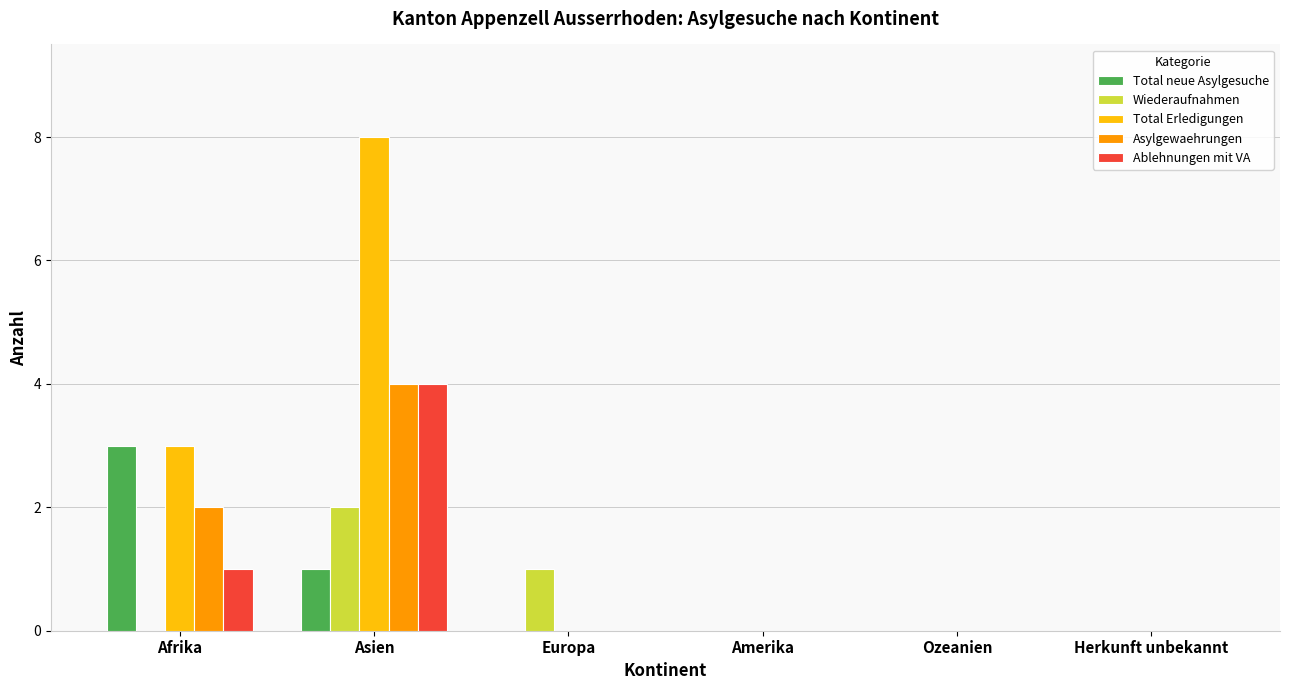

Are the bars horizontal?

No